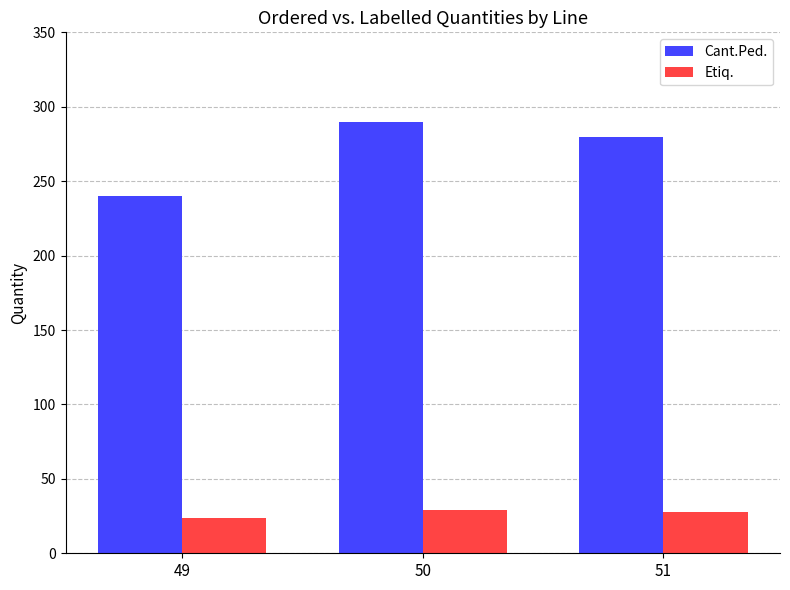

Is it true that Cant.Ped. equals 290 at 50?

True